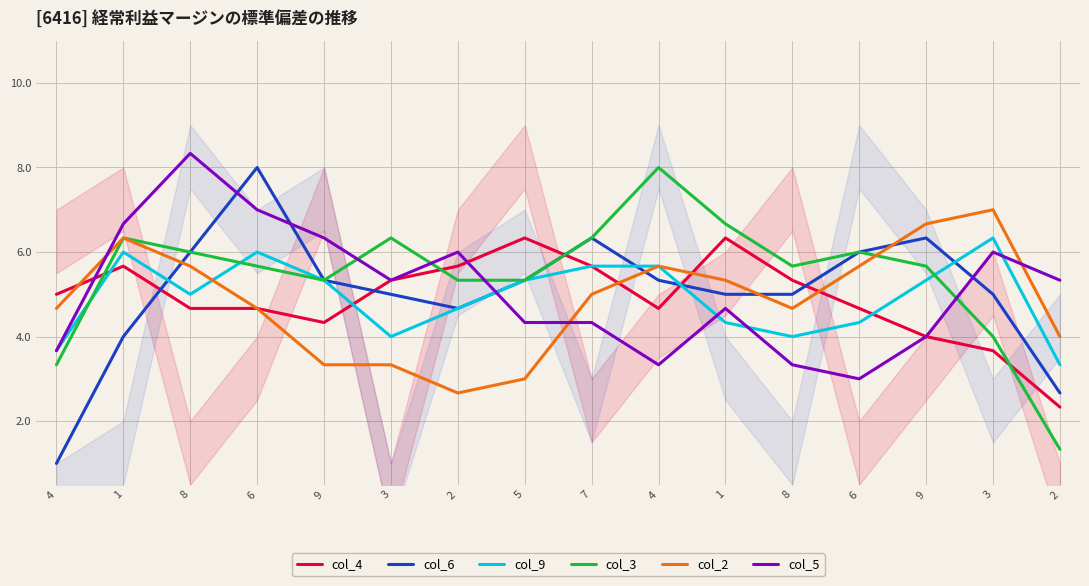

What is the label of the 5th point from the right?

8